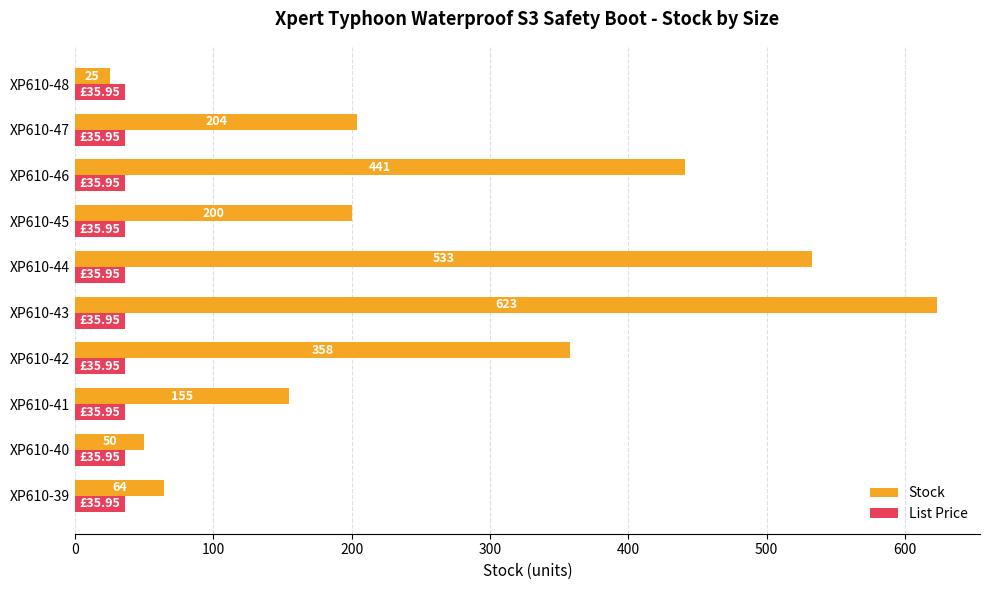

At how many categories does at least one series exceed 570?

1